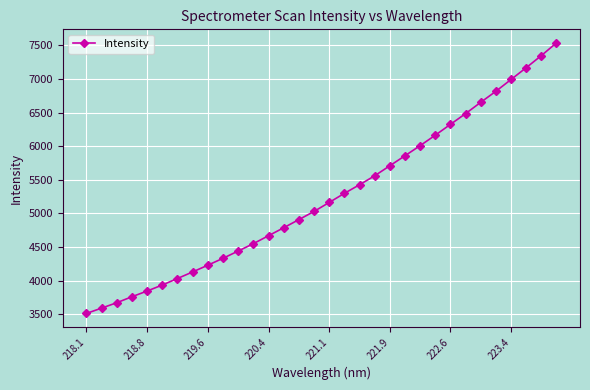

What is the difference between the maximum and minimum values?

4021.0